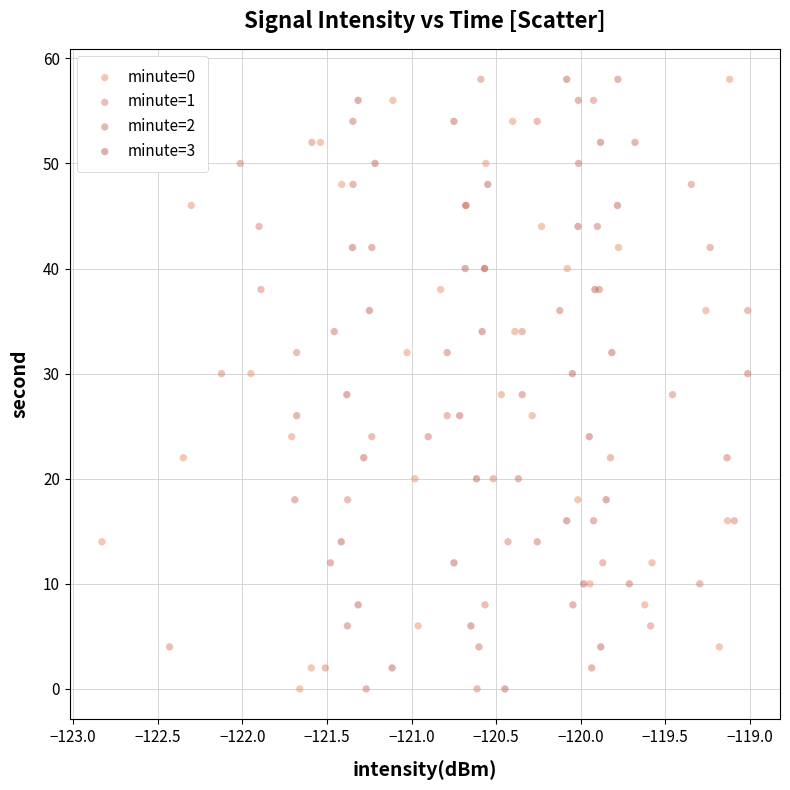

What are all the series names shown in the legend?

minute=0, minute=1, minute=2, minute=3